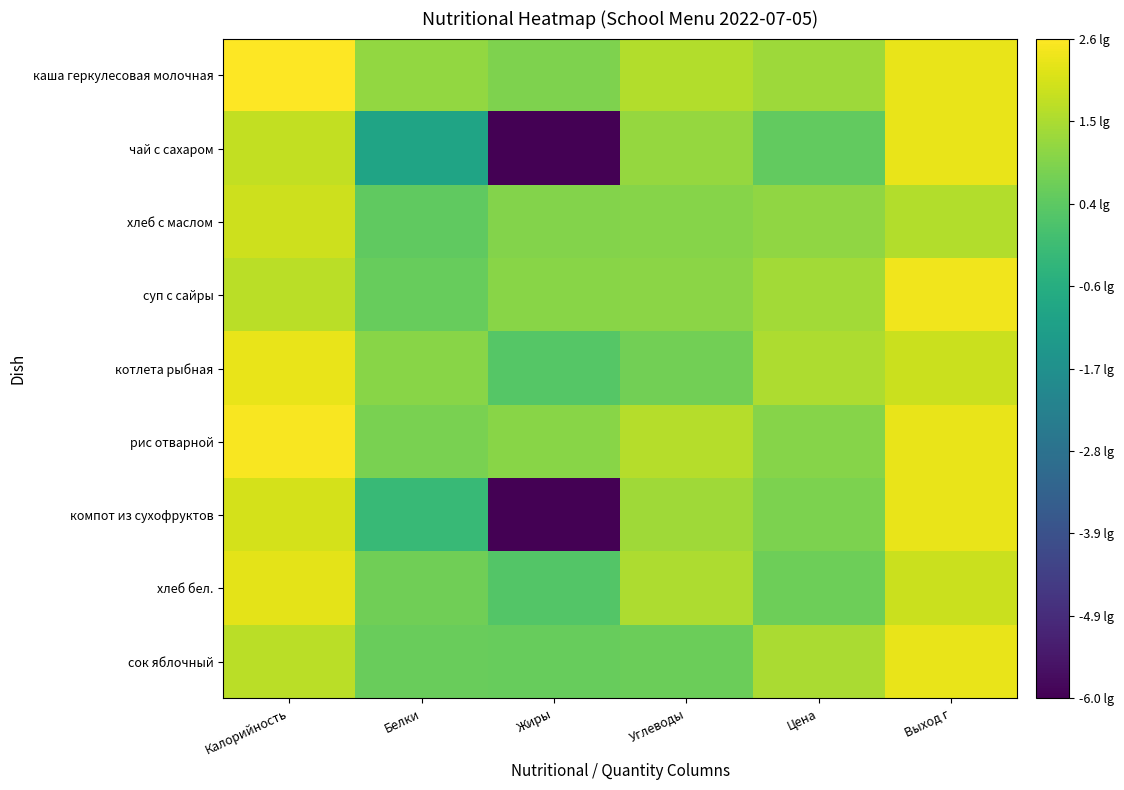

Rank the series by their maximum value, from highest to lowest.

каша геркулесовая молочная, рис отварной, суп с сайры, чай с сахаром, компот из сухофруктов, сок яблочный, котлета рыбная, хлеб бел., хлеб с маслом